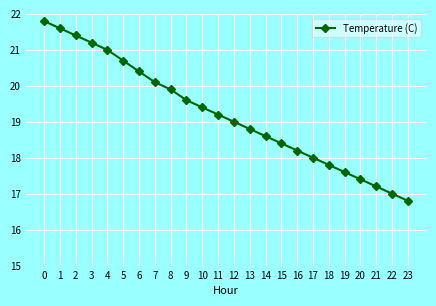

What is the value of the 4th point from the left?

21.2